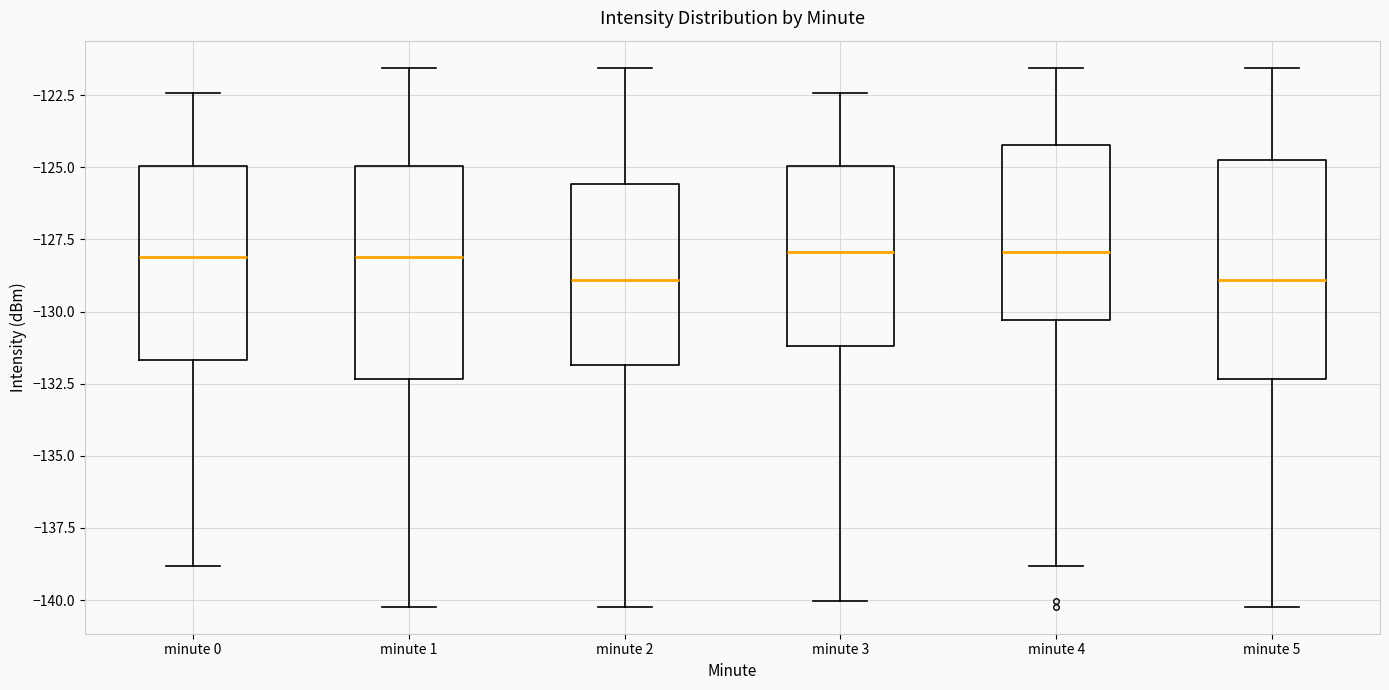

Reading left to right, read every box against the y-axis: the position of its median line, the range the box covers, and the ends of its whiskers. The values are not printed on the chart, so give them approximately, as read against the axis.

minute 0: median -128.0, box -131.5 to -125.0, whiskers -139.0 to -122.5
minute 1: median -128.0, box -132.5 to -125.0, whiskers -140.0 to -121.5
minute 2: median -129.0, box -132.0 to -125.5, whiskers -140.0 to -121.5
minute 3: median -128.0, box -131.0 to -125.0, whiskers -140.0 to -122.5
minute 4: median -128.0, box -130.5 to -124.0, whiskers -139.0 to -121.5
minute 5: median -129.0, box -132.5 to -124.5, whiskers -140.0 to -121.5